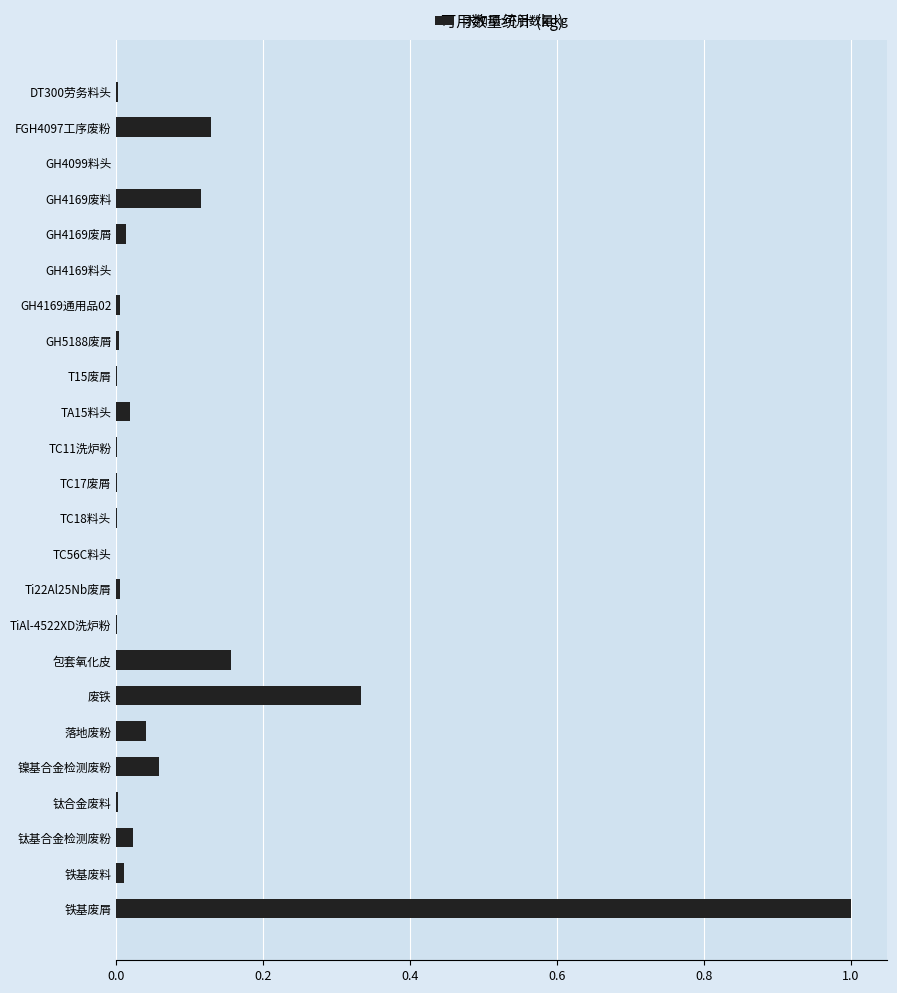

Does the chart contain stacked bars?

No